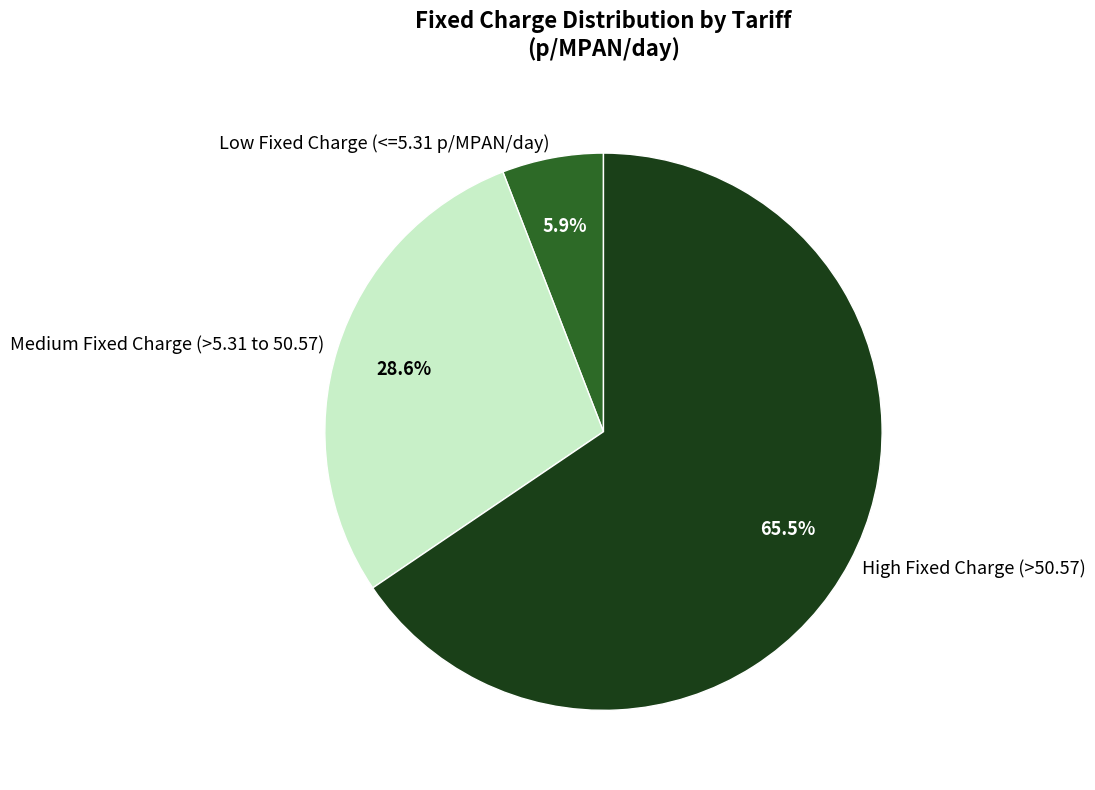

Approximately how many times larger is the value at High Fixed Charge (>50.57) compared to Low Fixed Charge (<=5.31 p/MPAN/day)?

11.1